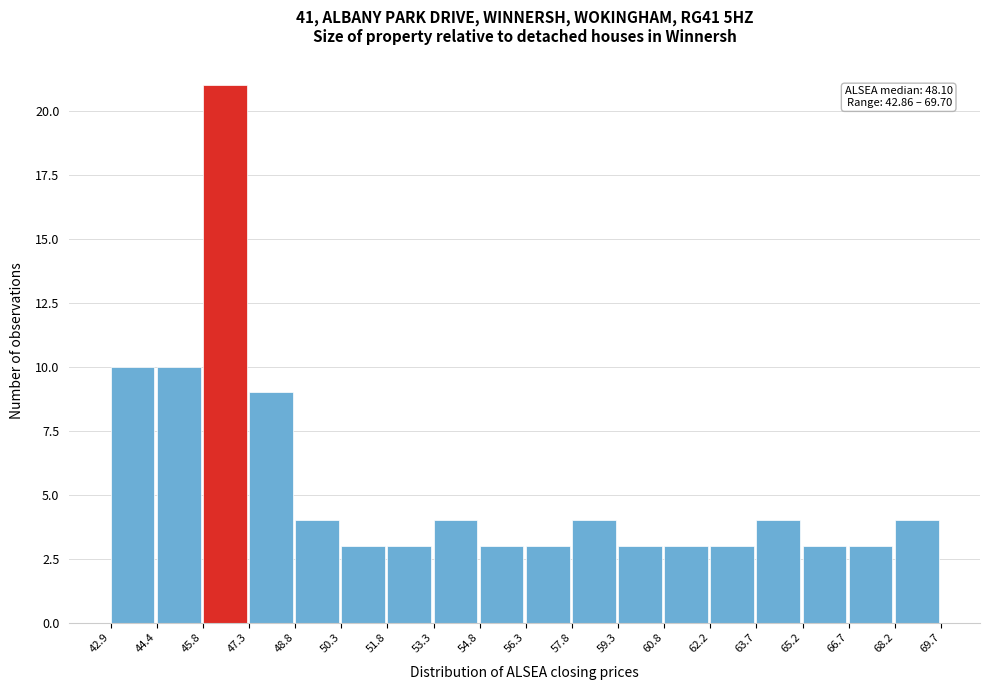

Over which range of the x-axis is the bar tallest?

45.8 to 47.3